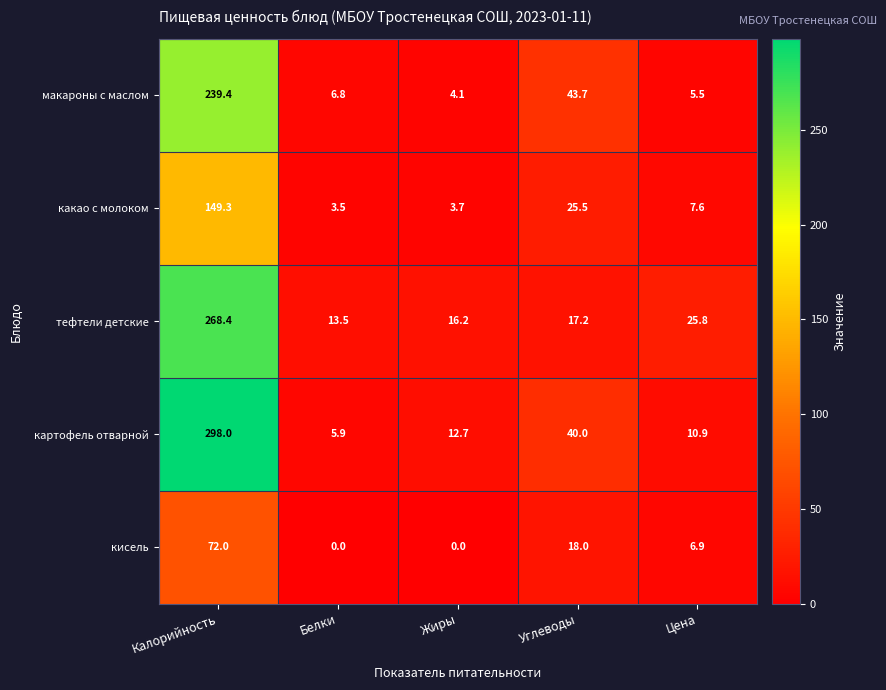

What is the sum of the тефтели детские values at Цена and Калорийность?

294.2